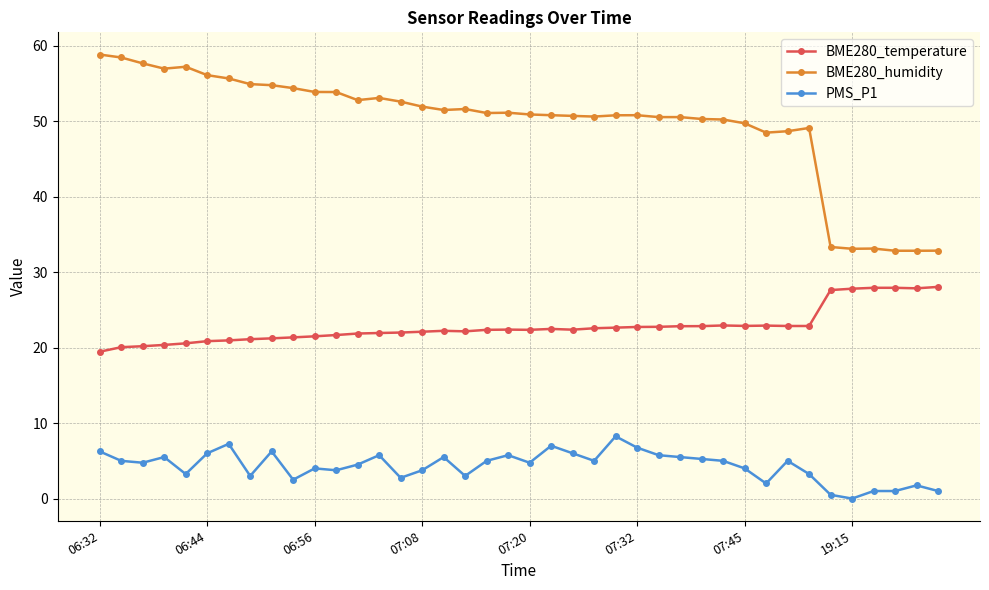

True or false: BME280_humidity and BME280_temperature cross at least once.

False